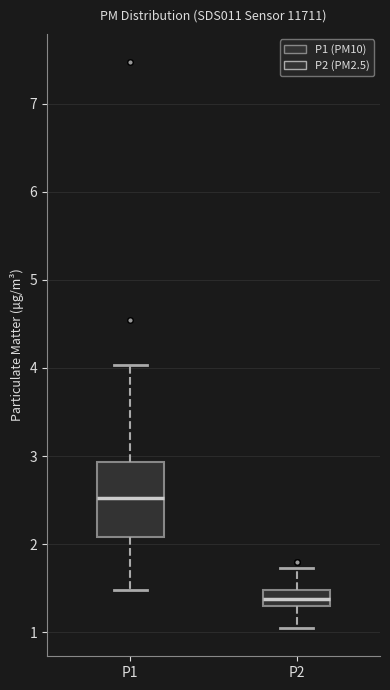

Where is the upper edge of the box for P1 on the y-axis? The values are not printed on the chart, so give them approximately, as read against the axis.

2.9